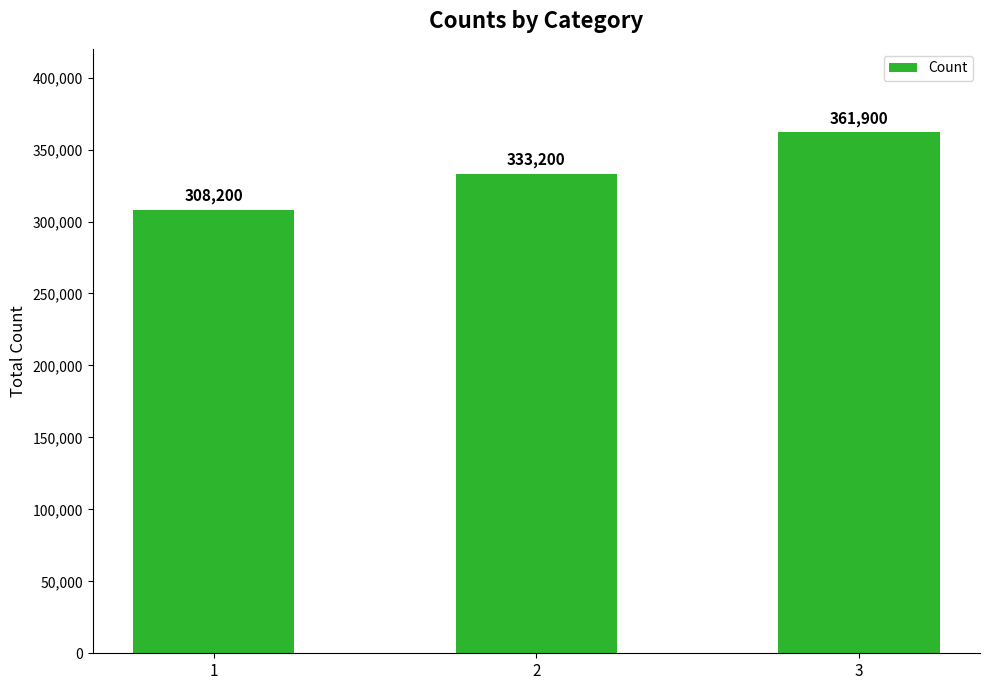

What is the smallest value displayed?

308200